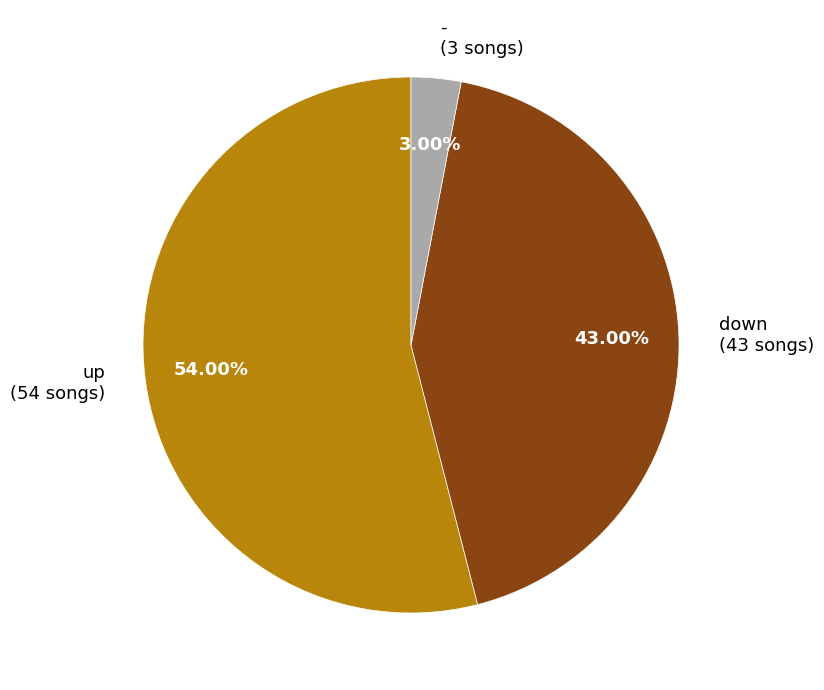

Rank the categories by value from highest to lowest.

up, down, -